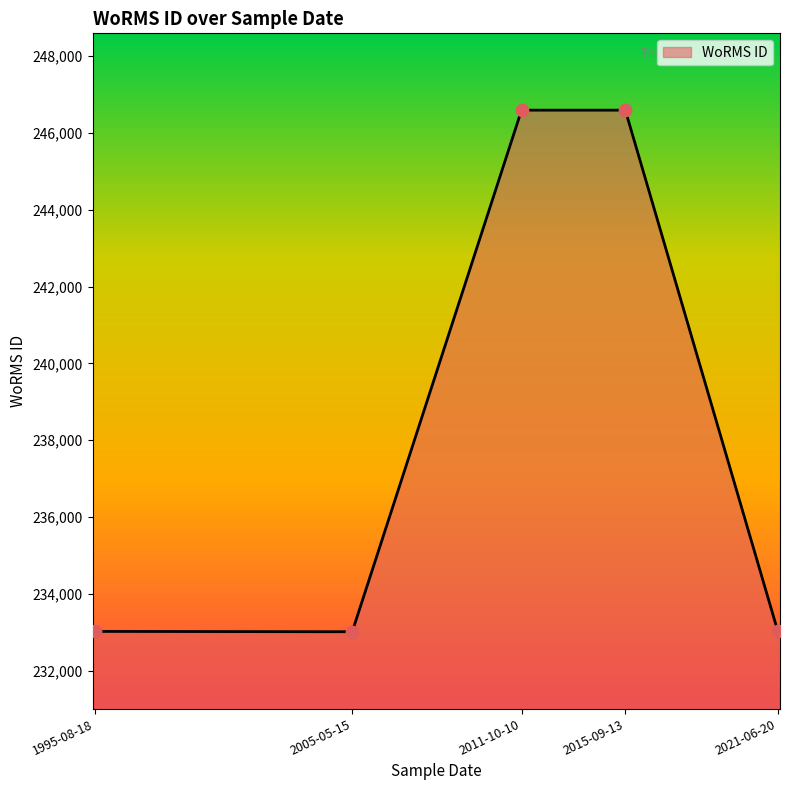

What is the change in value from 20-06-2021 to 18-08-1995?

-2